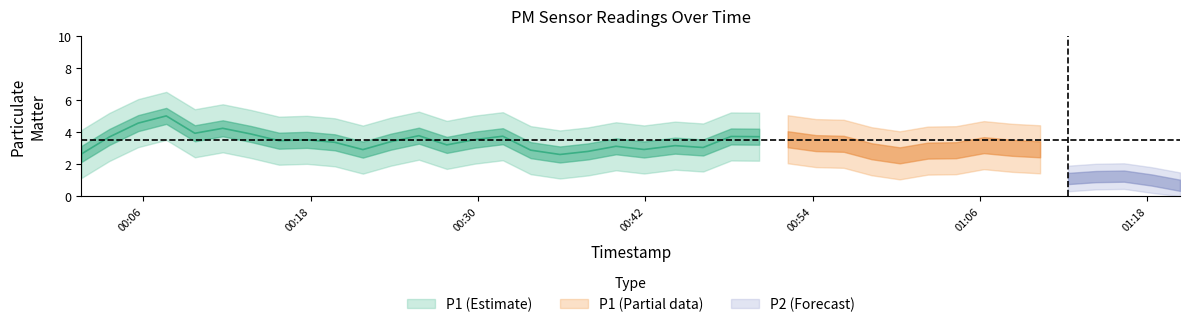

List the series in order of their overall mean, highest first.

P1, P2